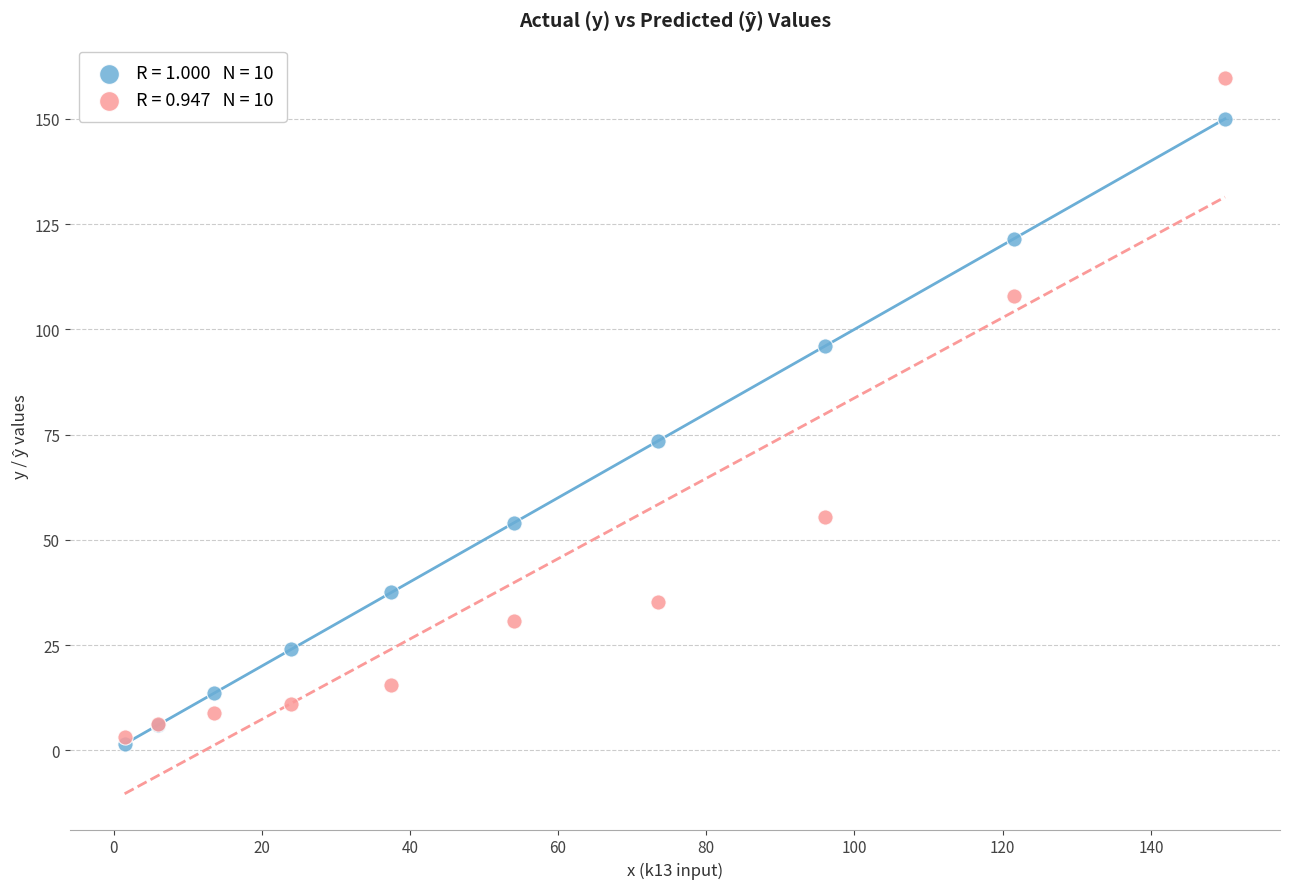

Across all series, what Y value is closest to 80?

73.5